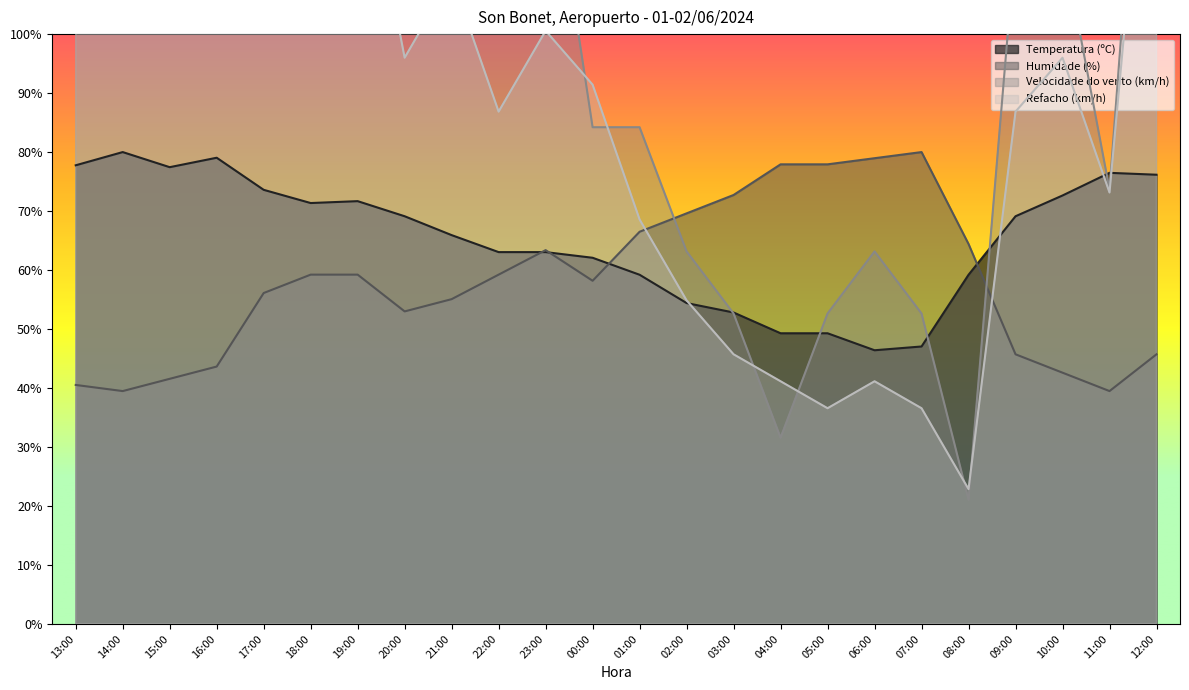

What is the label of the 17th point from the left?

05:00